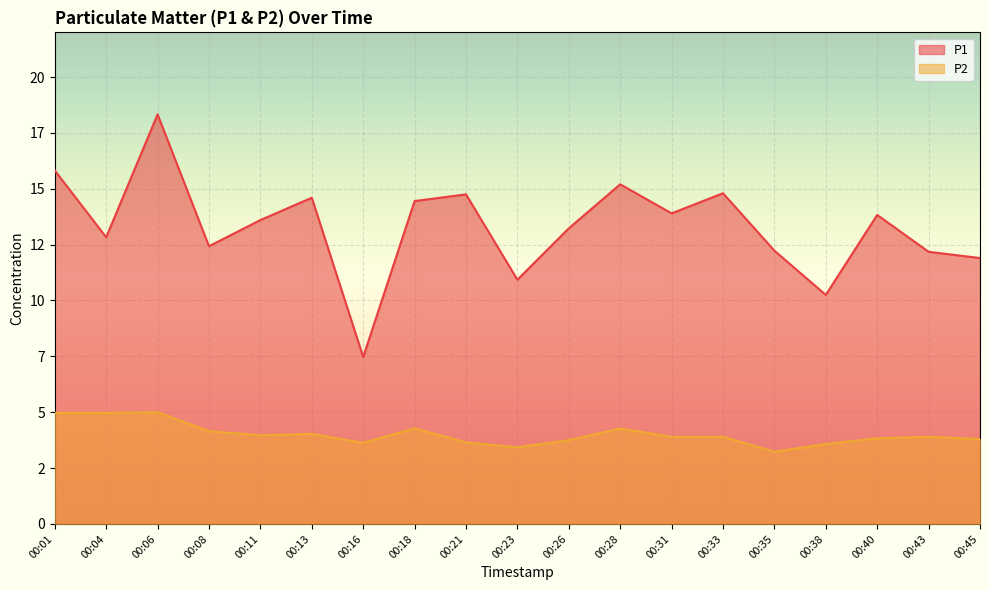

What is the greatest value displayed?

18.3